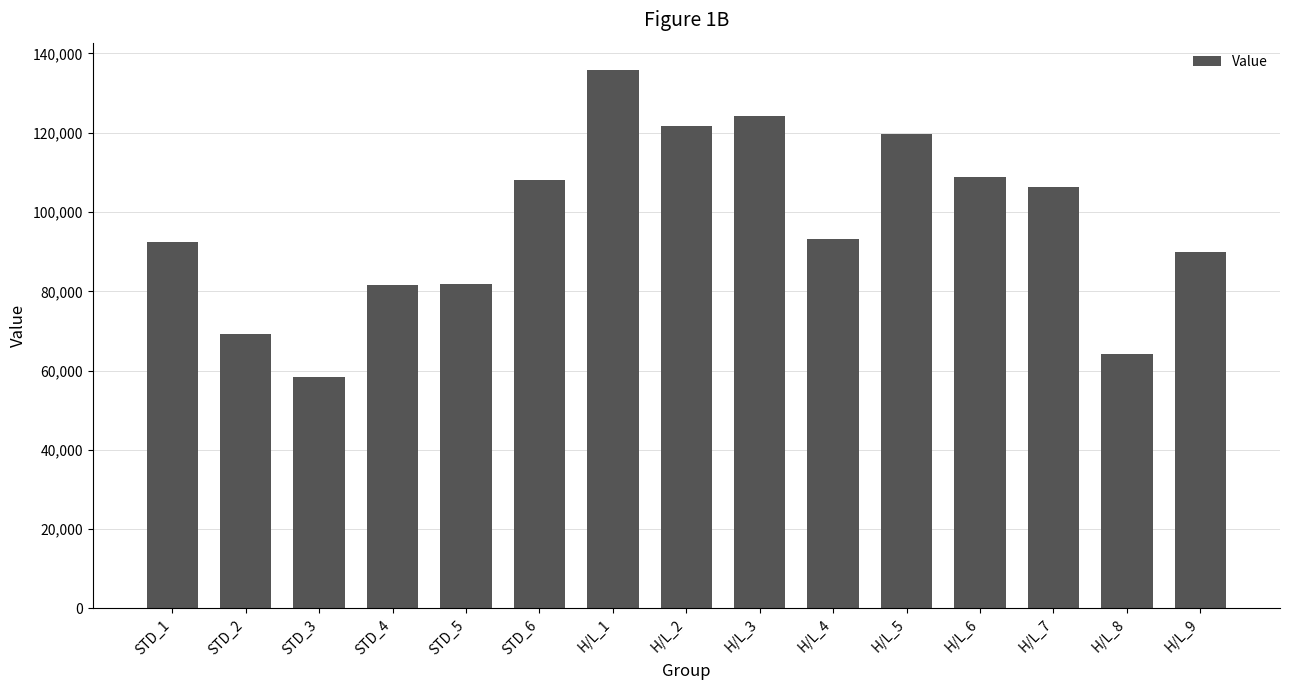

True or false: the data shows 43901.5 at STD_4.

False